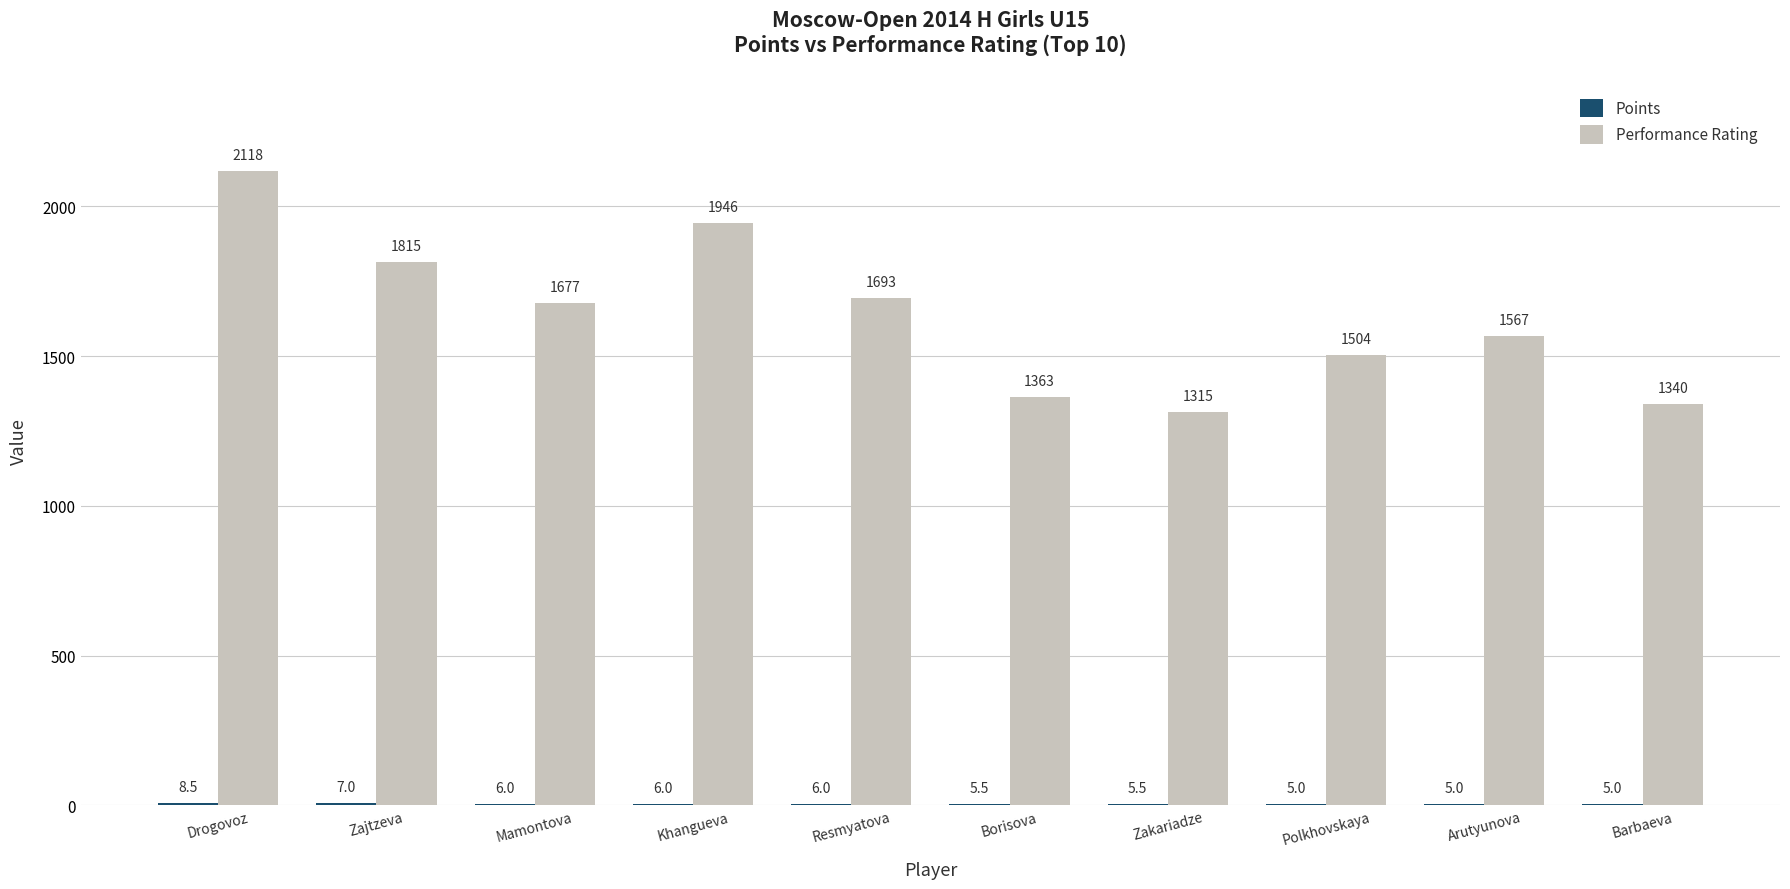

The value of Performance Rating at Resmyatova is 428.0. True or false?

False